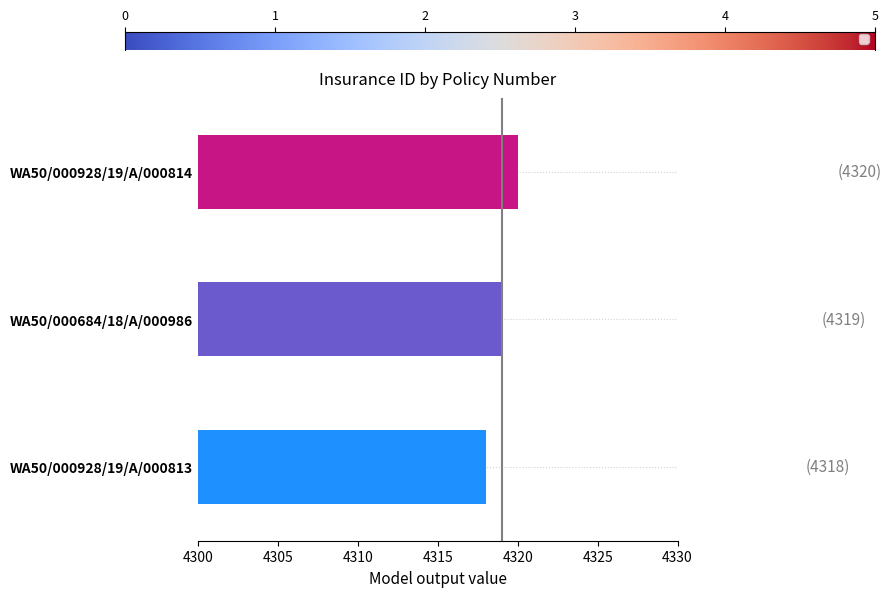

What is the change in value from WA50/000928/19/A/000813 to WA50/000928/19/A/000814?

+2